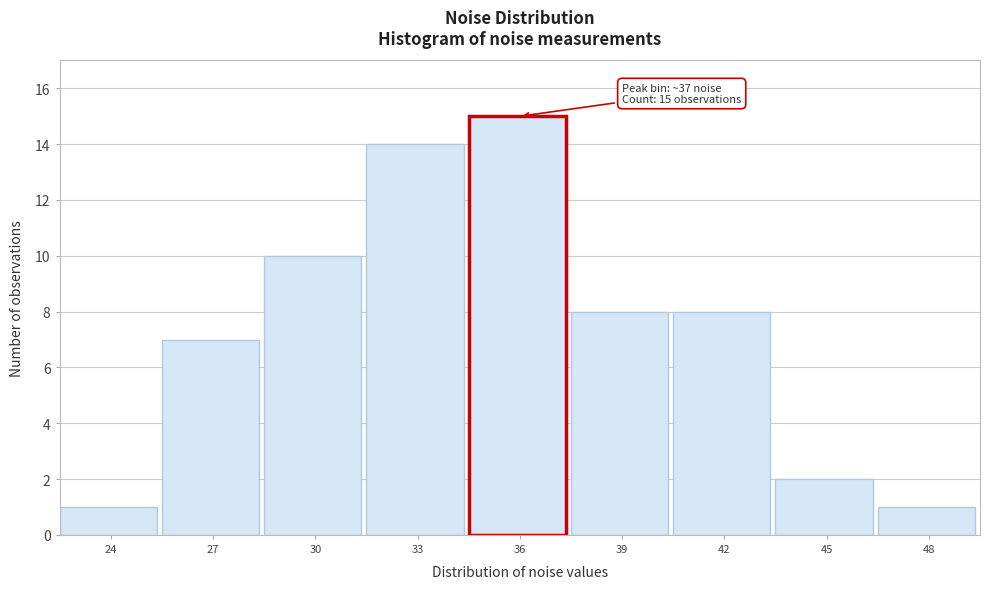

Reading left to right, what are all the values shown in this chart?

24=1	27=7	30=10	33=14	36=15	39=8	42=8	45=2	48=1